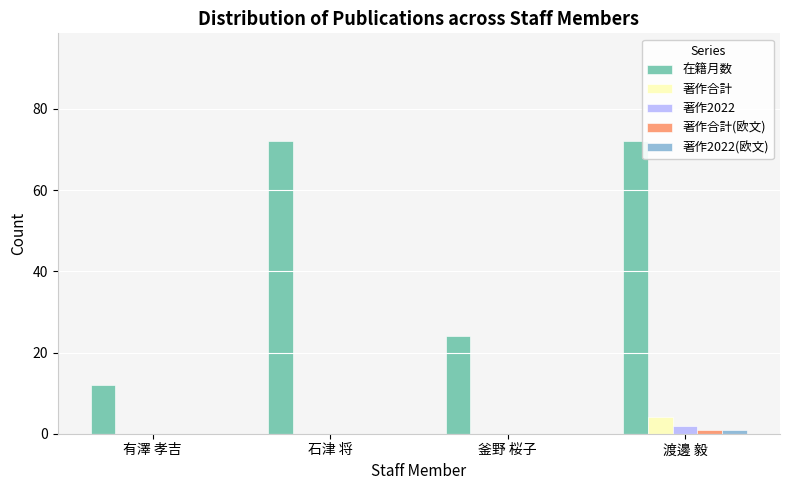

How many data points does each series have?

4